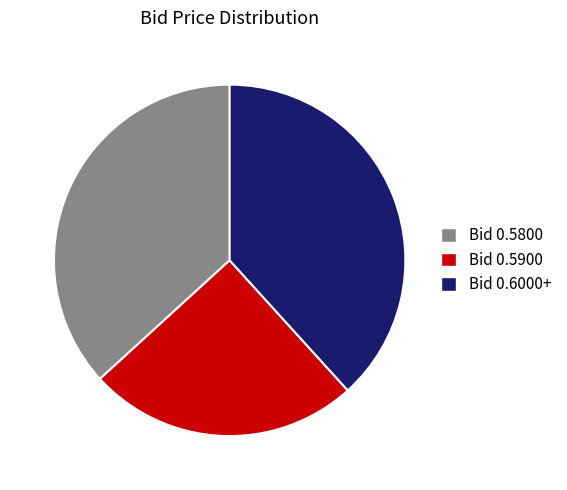

Is there a majority slice in this chart?

No